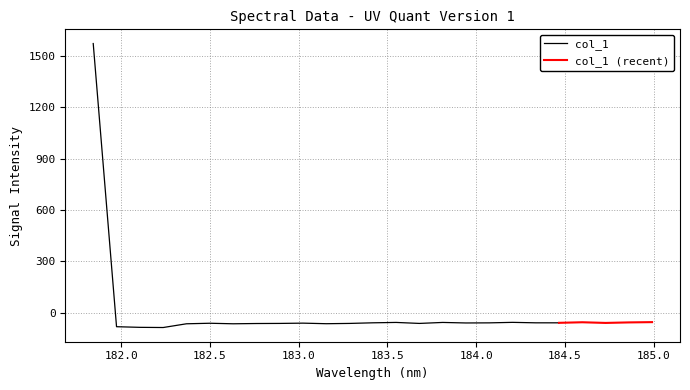

How many positive values are there?

1